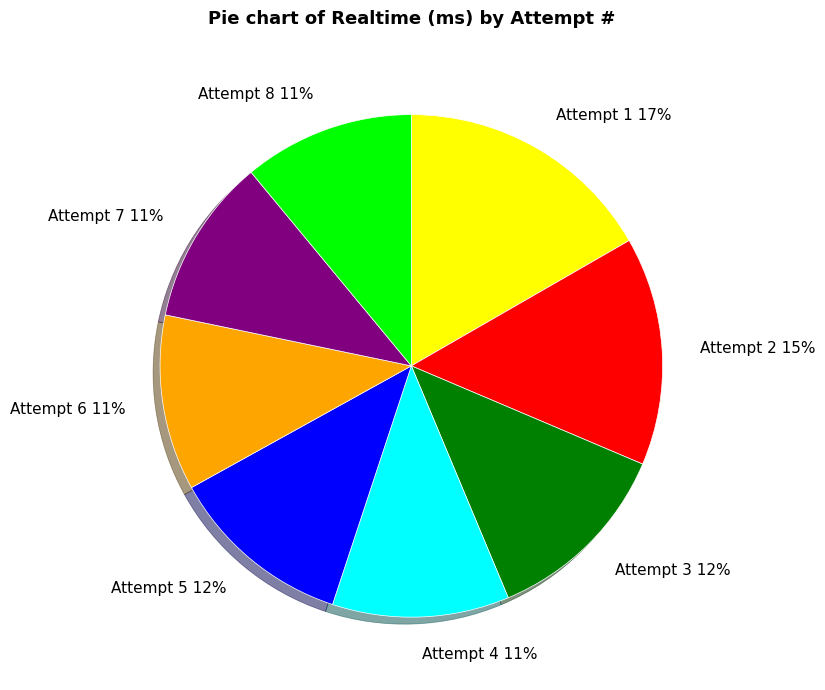

Which has a higher value, Attempt 1 or Attempt 4?

Attempt 1